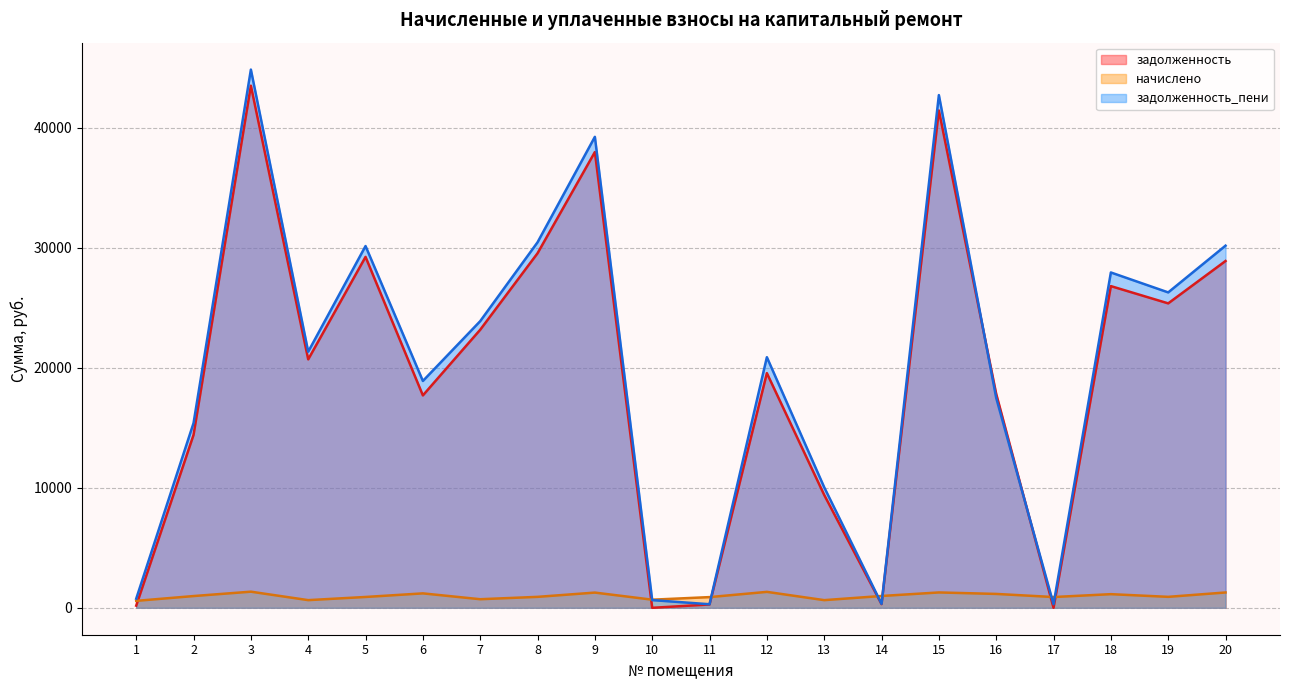

What is the average value of the задолженность series?

19323.1